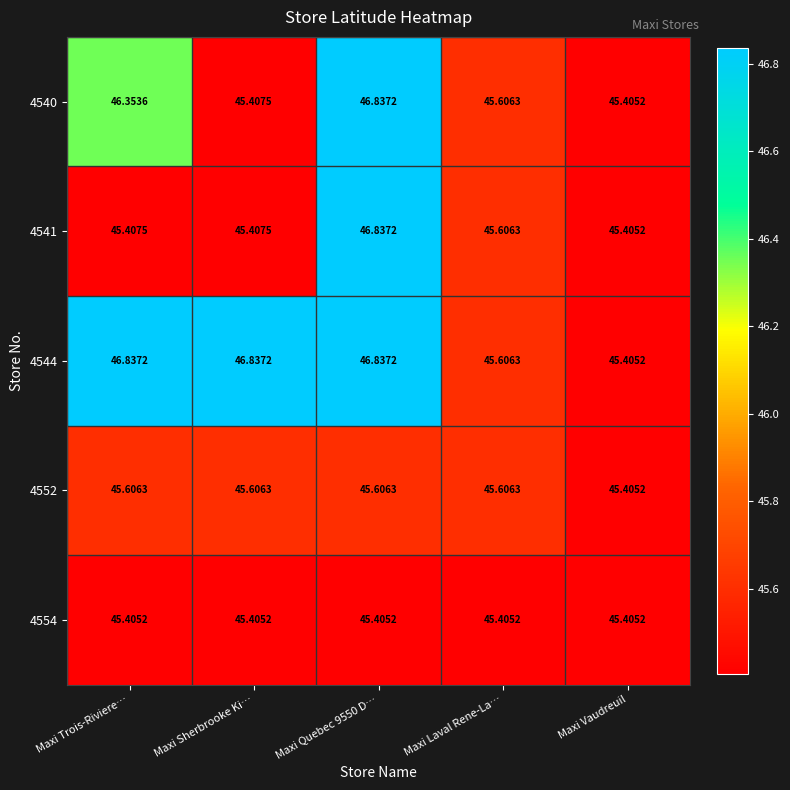

Which category has the lowest value in the 4540 series?

Maxi Vaudreuil